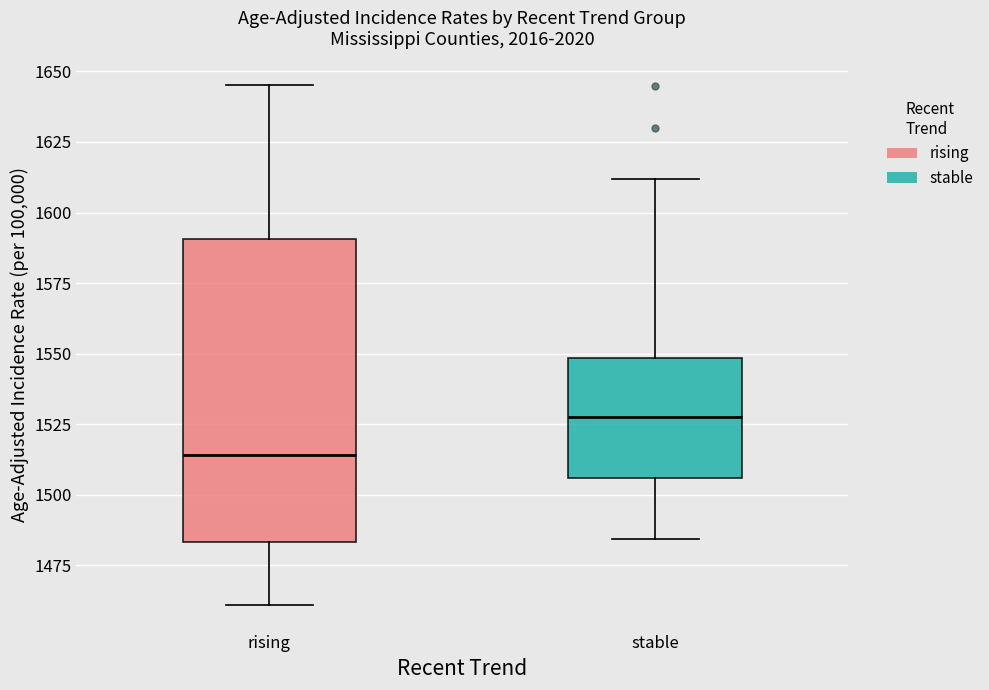

Where does the upper whisker of the box for stable end on the y-axis? The values are not printed on the chart, so give them approximately, as read against the axis.

1610